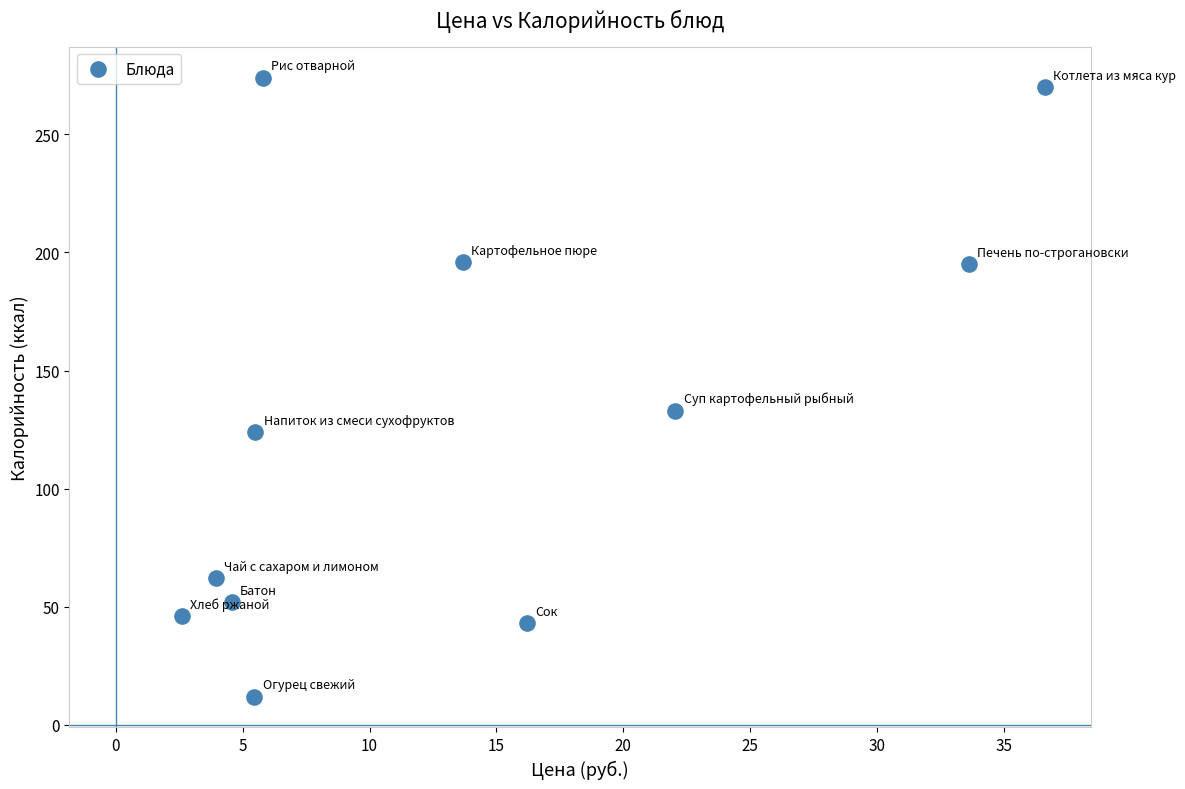

What is the average Y value?

128